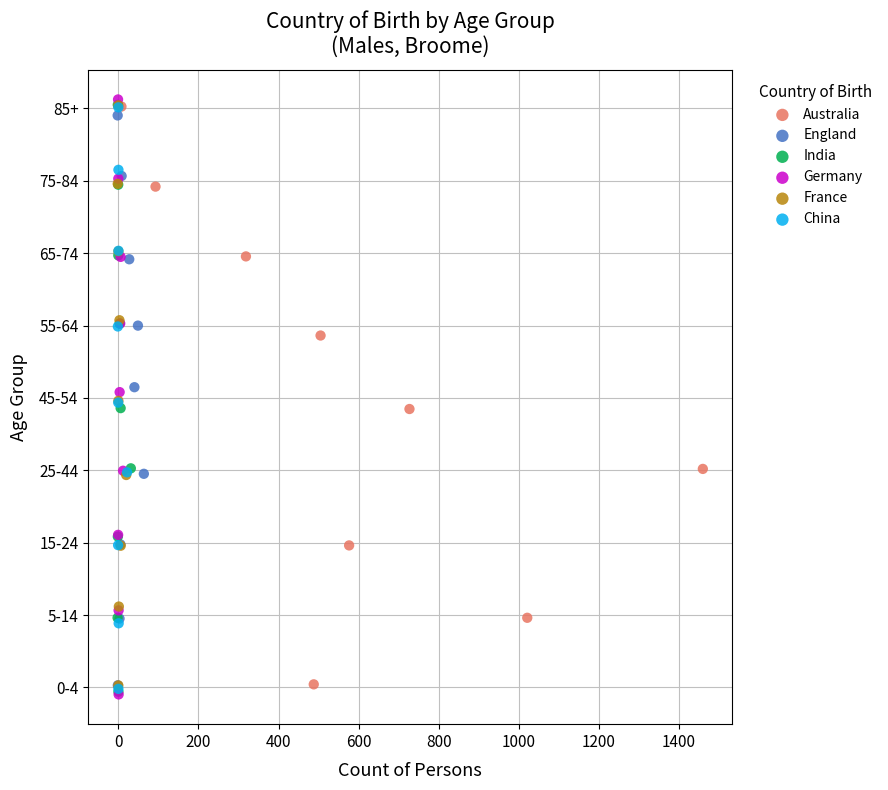

What are all the series names shown in the legend?

Australia, England, India, Germany, France, China